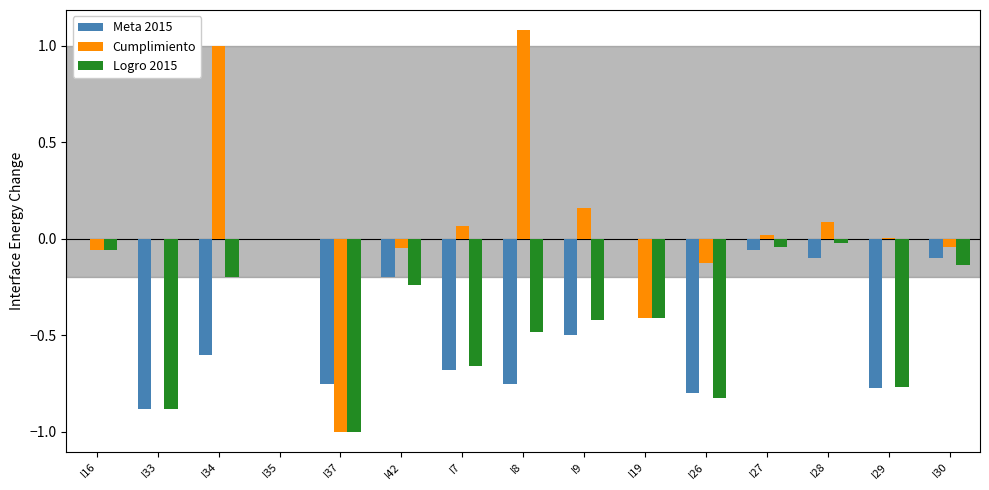

What is the maximum value for Cumplimiento?

1.1